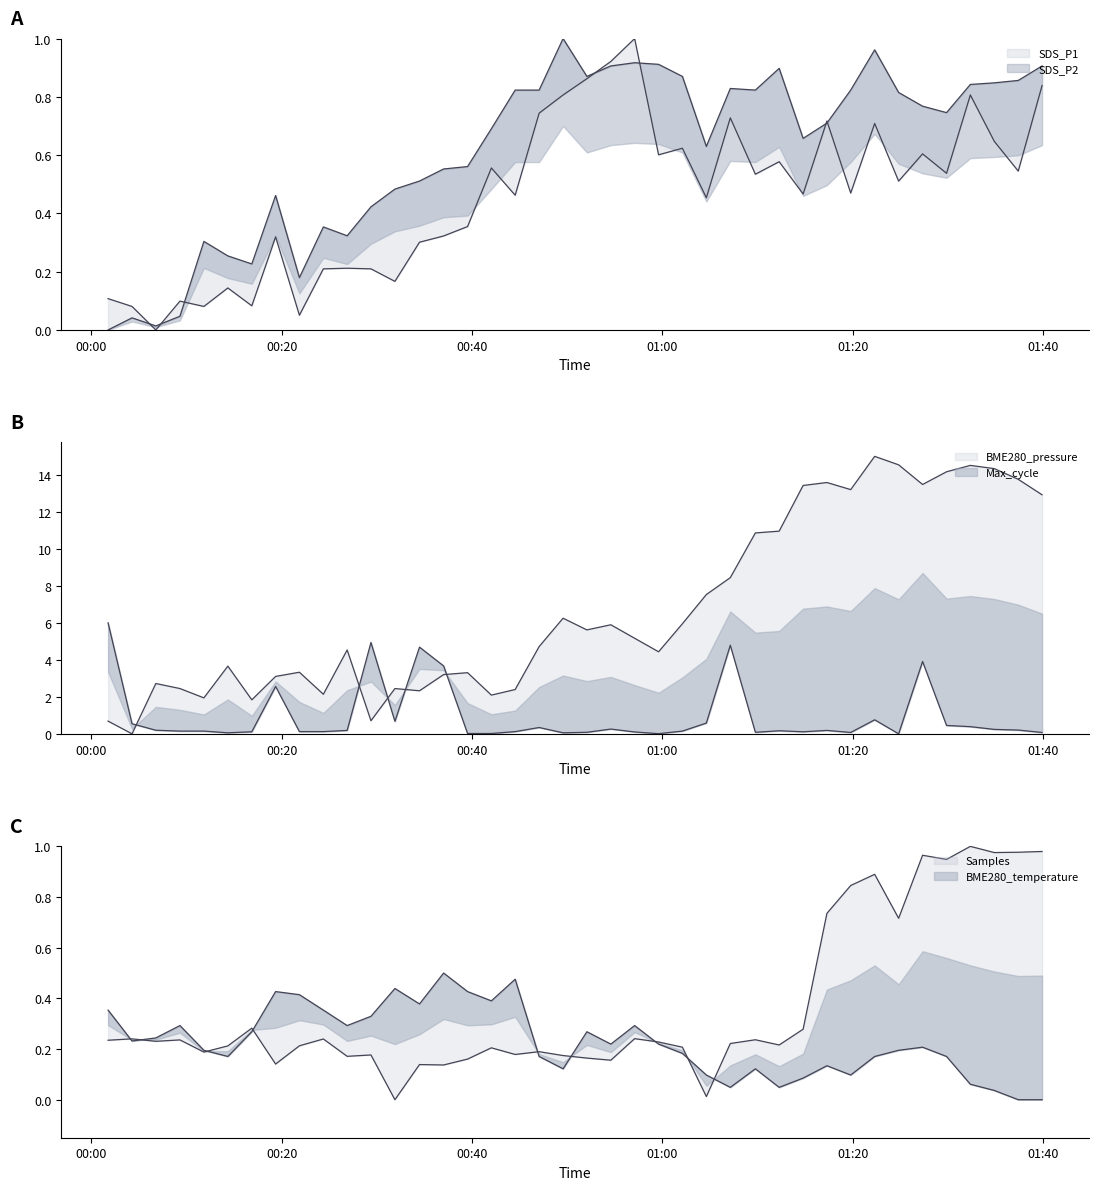

Reading left to right, transcribe all the data shown in this chart.

SDS_P1: 0.1	0.1	0.0	0.1	0.1	0.1	0.1	0.3	0.1	0.2	0.2	0.2	0.2	0.3	0.3	0.4	0.6	0.5	0.7	0.8	0.9	0.9	1.0	0.6	0.6	0.5	0.7	0.5	0.6	0.5	0.7	0.5	0.7	0.5	0.6	0.5	0.8	0.6	0.5	0.8
SDS_P2: 0.0	0.0	0.0	0.0	0.3	0.3	0.2	0.5	0.2	0.4	0.3	0.4	0.5	0.5	0.6	0.6	0.7	0.8	0.8	1.0	0.9	0.9	0.9	0.9	0.9	0.6	0.8	0.8	0.9	0.7	0.7	0.8	1.0	0.8	0.8	0.7	0.8	0.8	0.9	0.9
BME280_temperature: 0.4	0.2	0.2	0.3	0.2	0.2	0.3	0.4	0.4	0.4	0.3	0.3	0.4	0.4	0.5	0.4	0.4	0.5	0.2	0.1	0.3	0.2	0.3	0.2	0.2	0.1	0.0	0.1	0.0	0.1	0.1	0.1	0.2	0.2	0.2	0.2	0.1	0.0	0.0	0.0
BME280_pressure: 0.7	0.0	2.7	2.4	1.9	3.7	1.8	3.1	3.3	2.1	4.5	0.7	2.4	2.3	3.2	3.3	2.1	2.4	4.7	6.3	5.6	5.9	5.2	4.4	5.9	7.5	8.4	10.9	11.0	13.4	13.6	13.2	15.0	14.5	13.5	14.2	14.5	14.3	13.8	12.9
Max_cycle: 6.0	0.5	0.2	0.1	0.1	0.1	0.1	2.6	0.1	0.1	0.2	4.9	0.7	4.7	3.7	0.0	0.0	0.1	0.3	0.1	0.1	0.3	0.1	0.0	0.1	0.6	4.8	0.1	0.2	0.1	0.2	0.1	0.8	0.0	3.9	0.5	0.4	0.2	0.2	0.1
Samples: 0.2	0.2	0.2	0.2	0.2	0.2	0.3	0.1	0.2	0.2	0.2	0.2	0.0	0.1	0.1	0.2	0.2	0.2	0.2	0.2	0.2	0.2	0.2	0.2	0.2	0.0	0.2	0.2	0.2	0.3	0.7	0.8	0.9	0.7	1.0	0.9	1.0	1.0	1.0	1.0